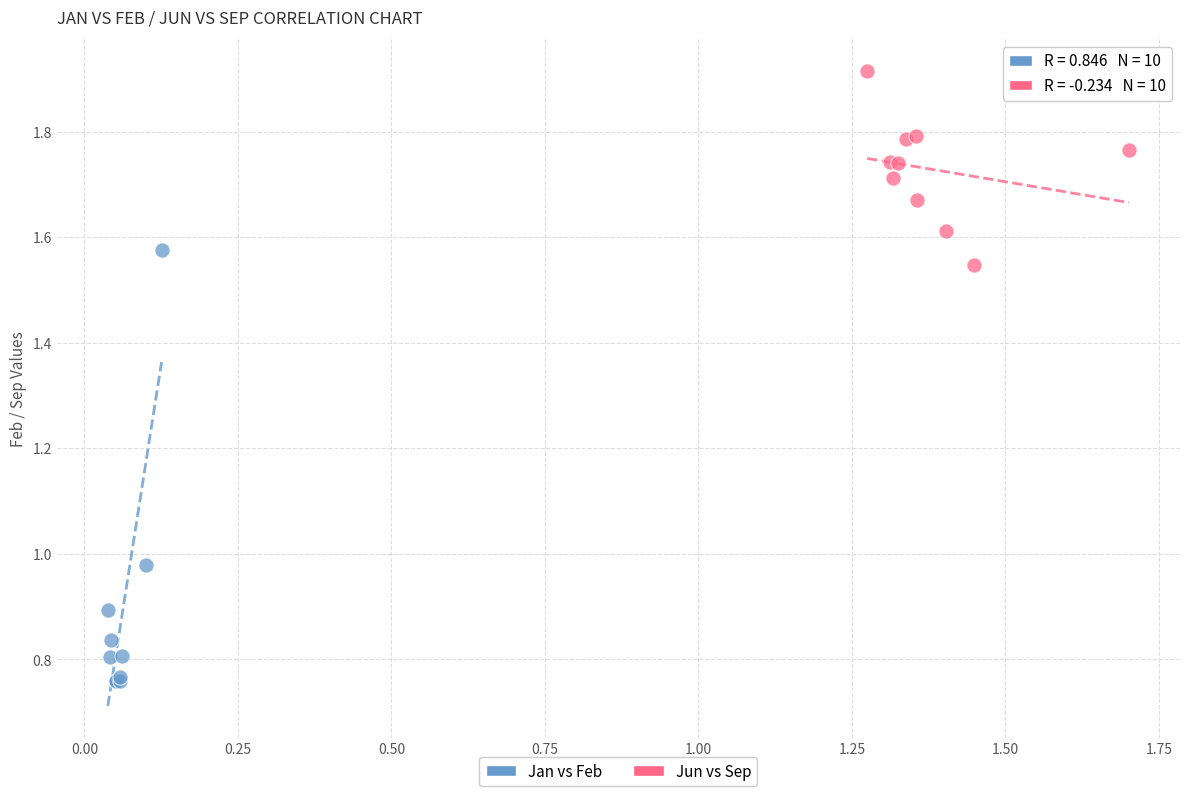

Which series contains the highest Y value?

Jun vs Sep